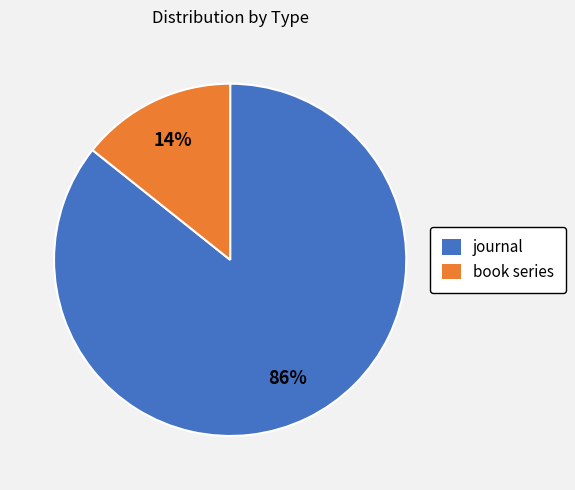

Combined, do book series and journal account for over 50%?

Yes